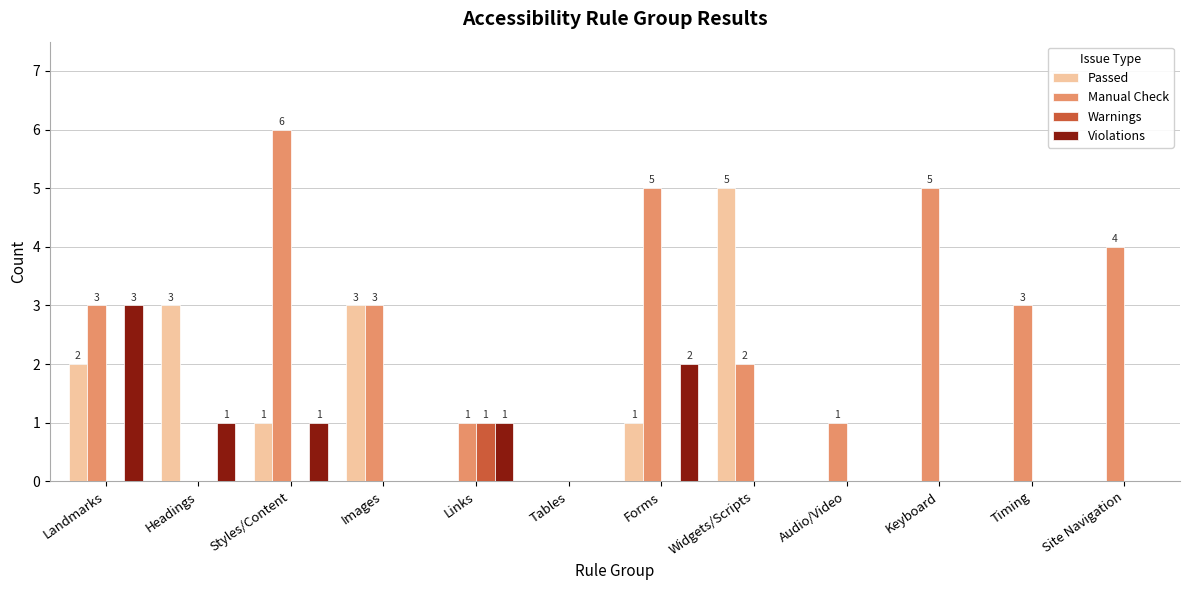

Which series has the largest range (max minus min)?

Manual Check